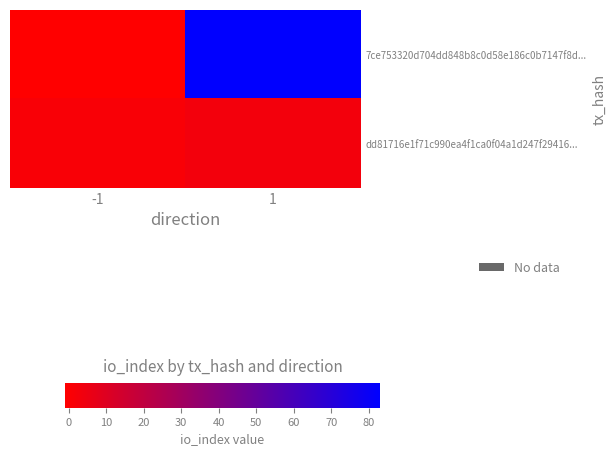

Which label corresponds to the smallest value in the chart?

-1